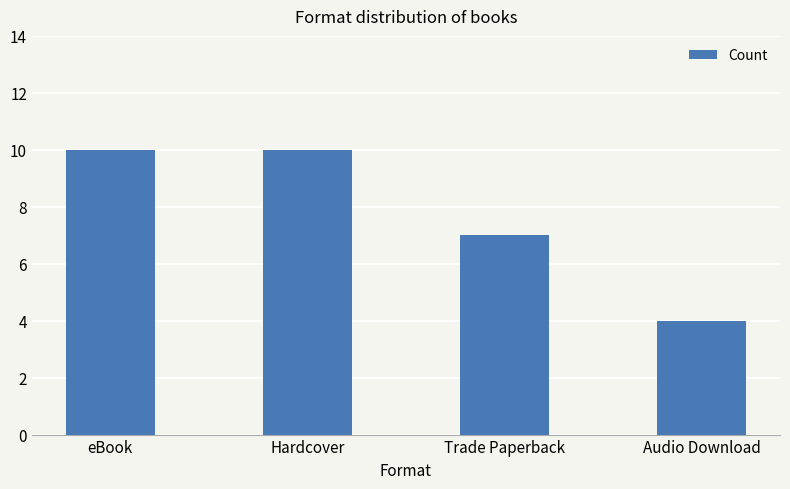

Reading left to right, what are all the values shown in this chart?

10	10	7	4